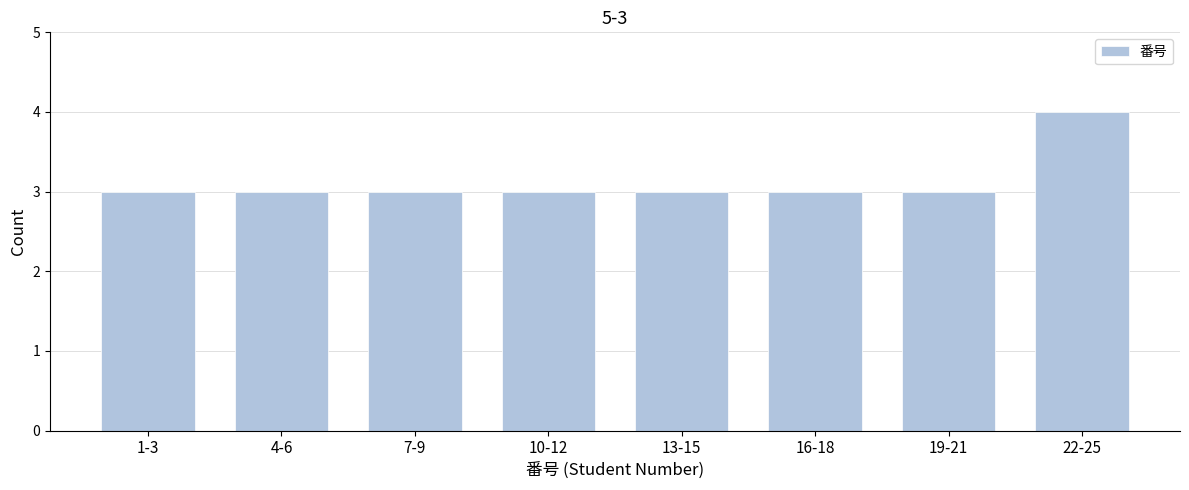

Reading left to right, extract all data points from this chart.

1-3=3	4-6=3	7-9=3	10-12=3	13-15=3	16-18=3	19-21=3	22-25=4